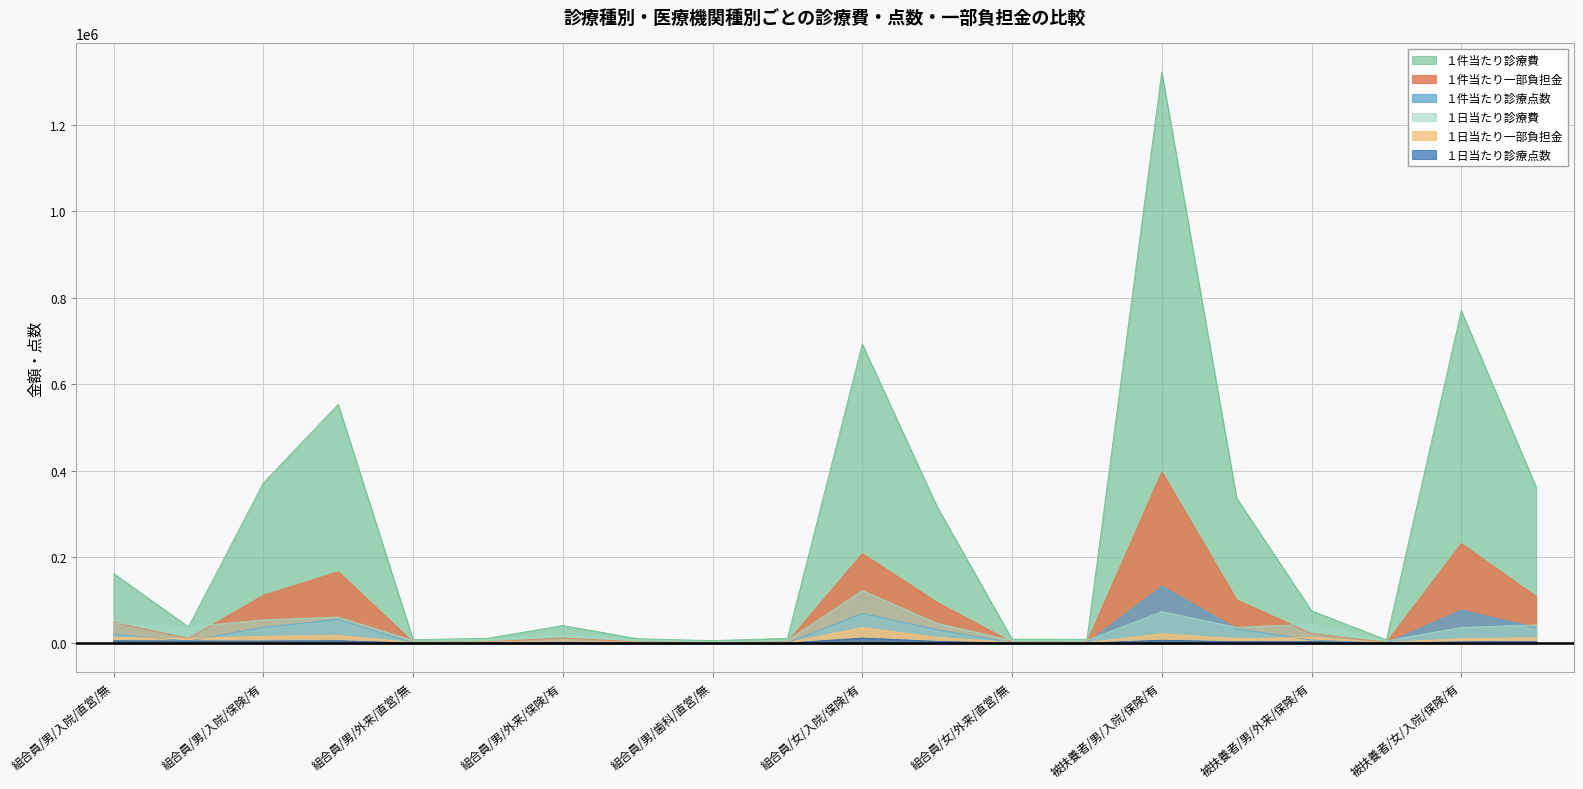

What is the spread (max minus min) of values at 組合員/男/入院/保険/有?

365822.0